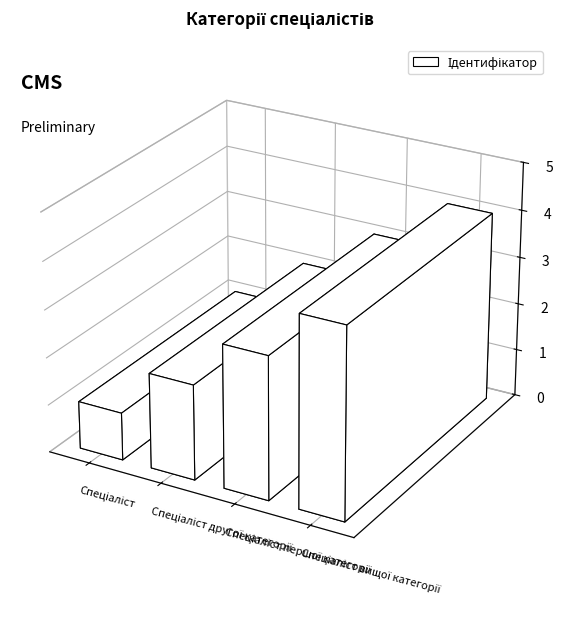

How many values are between 2 and 4?

3